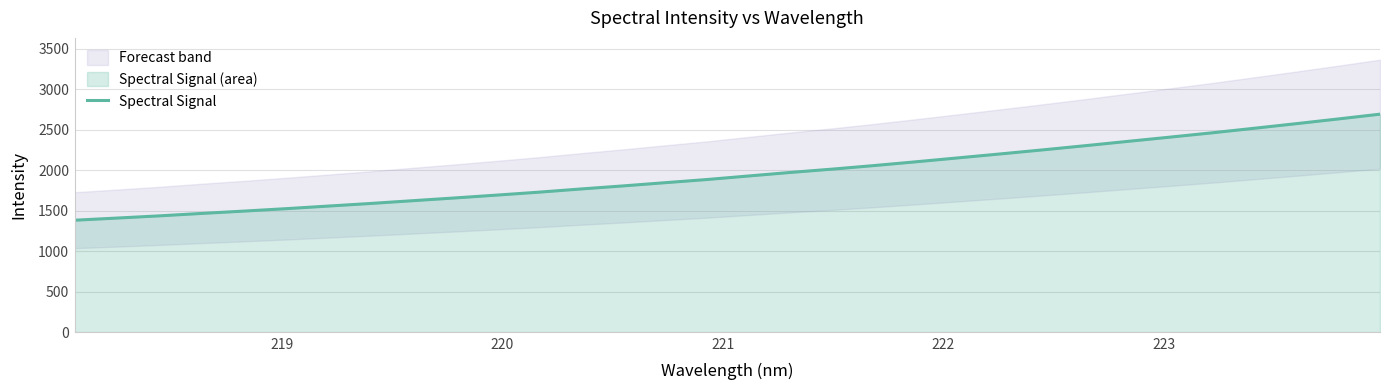

What is the maximum value for Spectral Signal?

2694.2